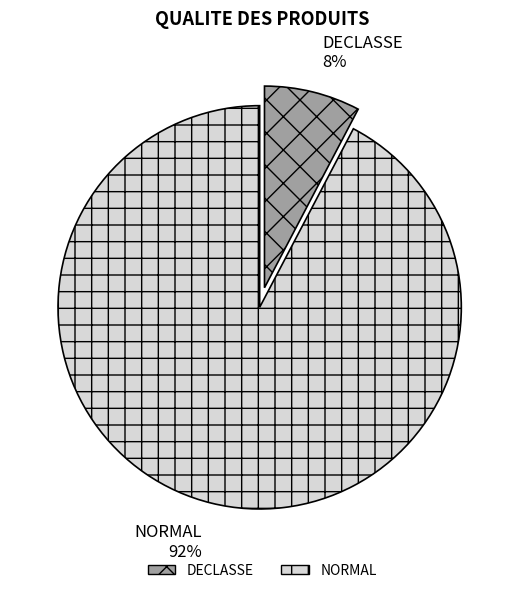

Between NORMAL and DECLASSE, which is larger?

NORMAL